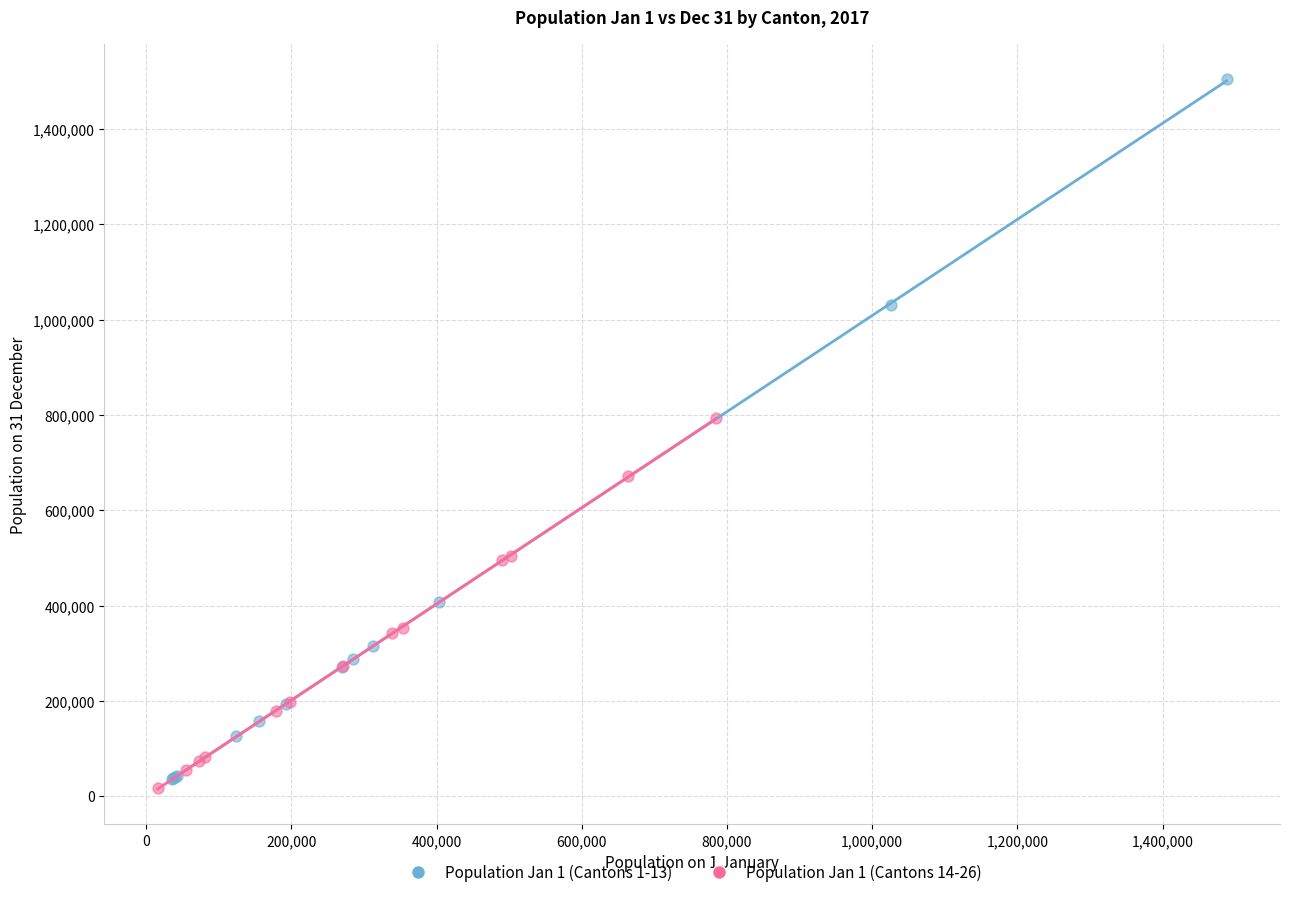

Which series has the largest Y range (max minus min)?

Population Jan 1 (Cantons 1-13)